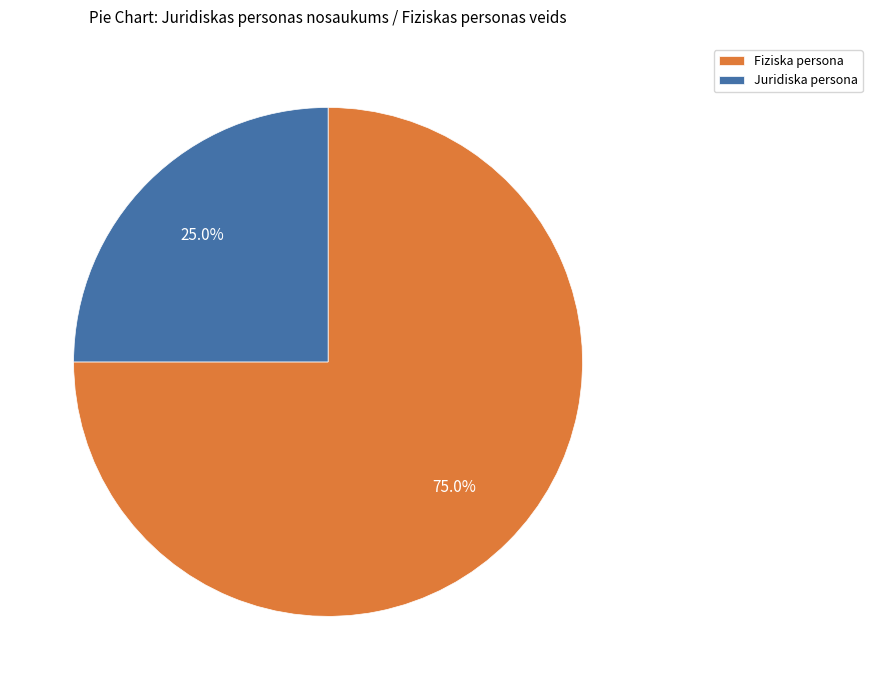

Which has a higher value, Fiziska persona or Juridiska persona?

Fiziska persona